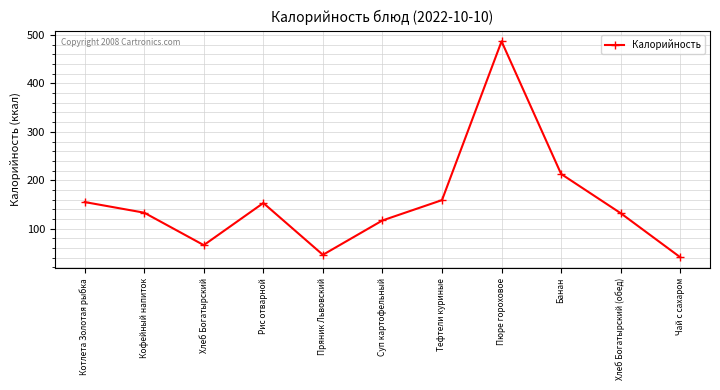

Count the number of data series in this chart.

1